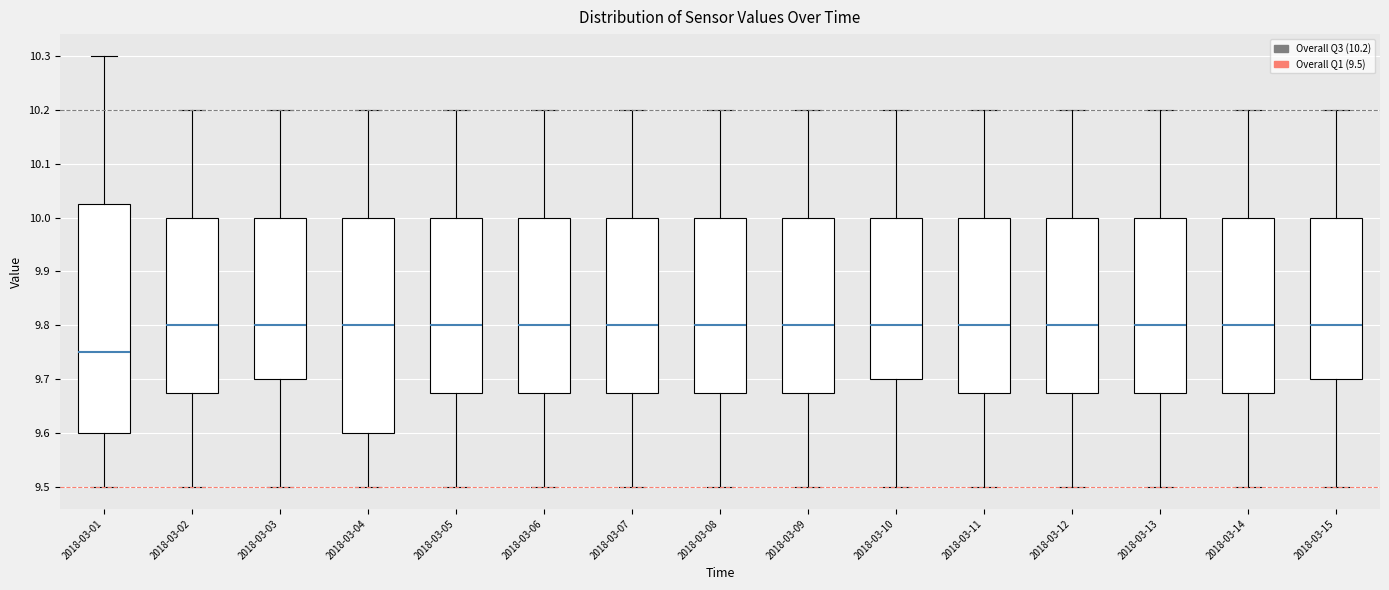

Where is the lower edge of the box for 2018-03-15 on the y-axis? The values are not printed on the chart, so give them approximately, as read against the axis.

9.70